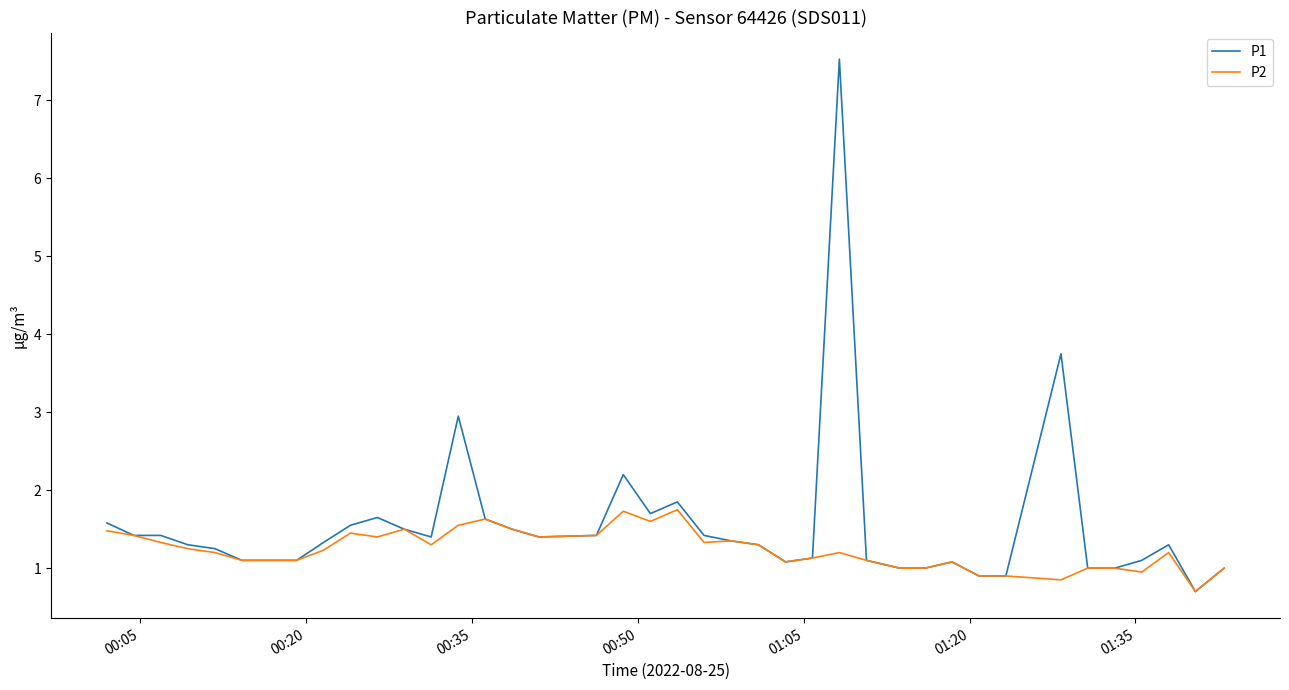

What is the smallest value displayed?

0.7